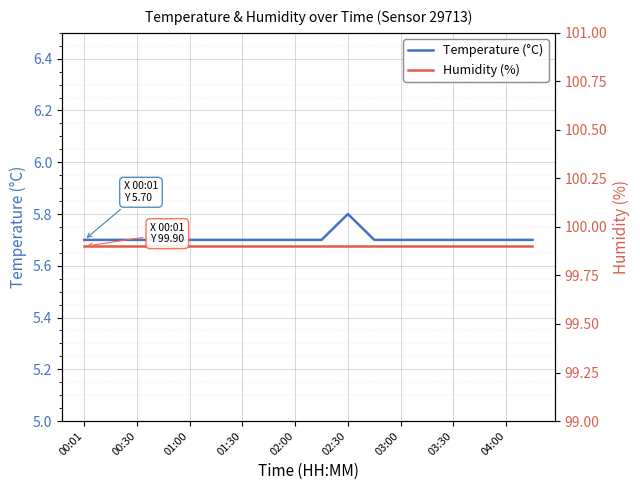

What is the maximum value for Temperature (°C)?

5.8